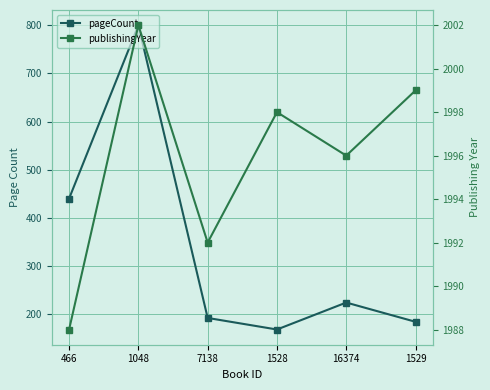

What is the difference between the highest and lowest values at 1048?

1202